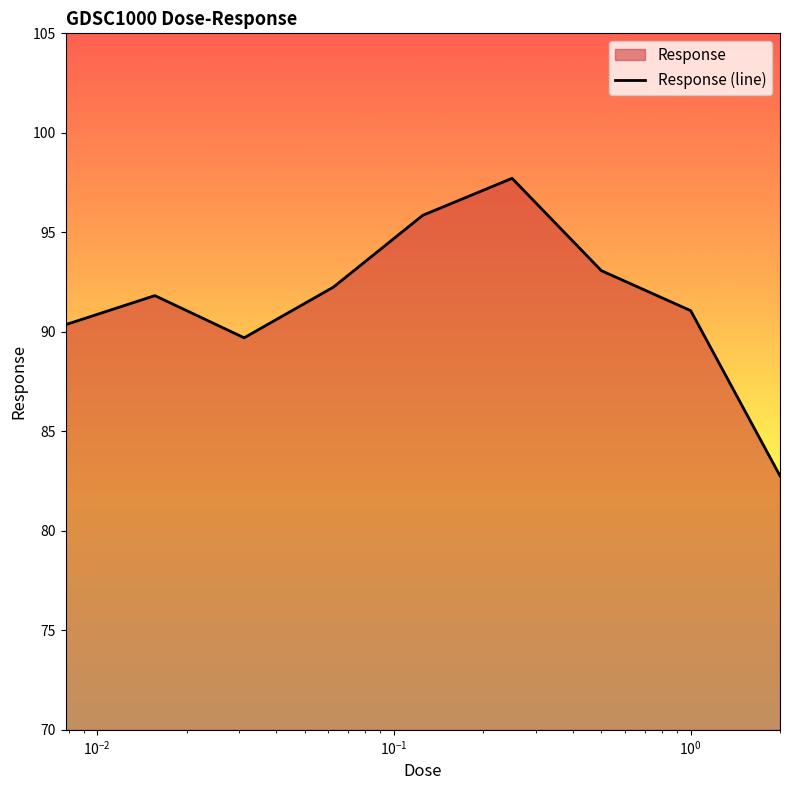

What is the difference between the maximum and minimum values?

15.0